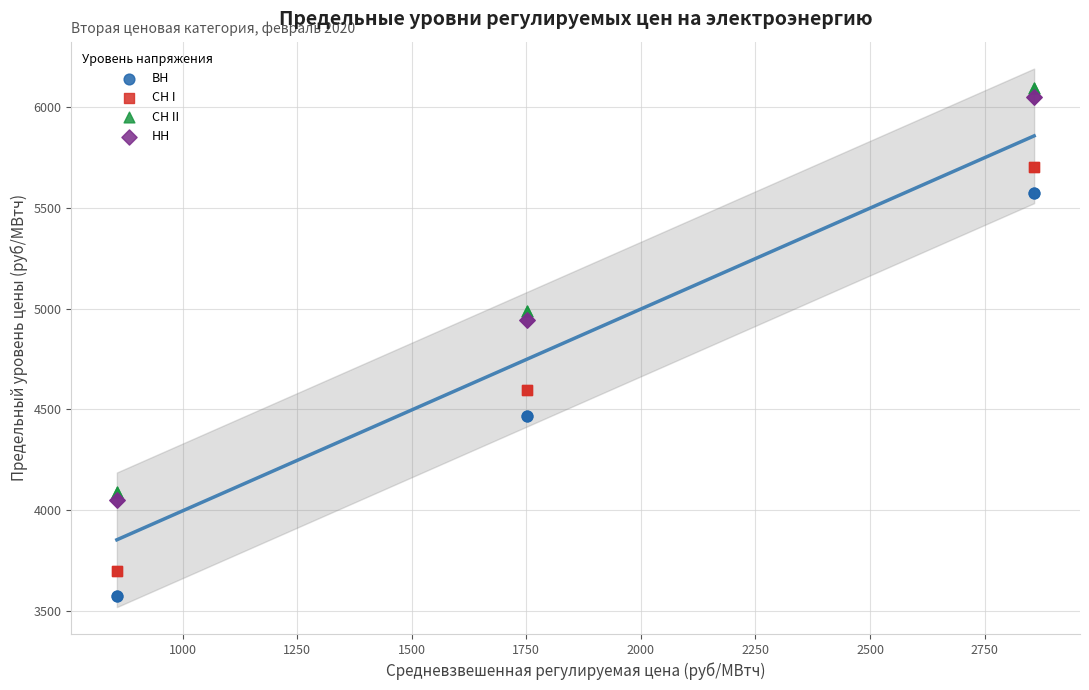

What is the X range (max minus min) for the scatter plot?

2001.7